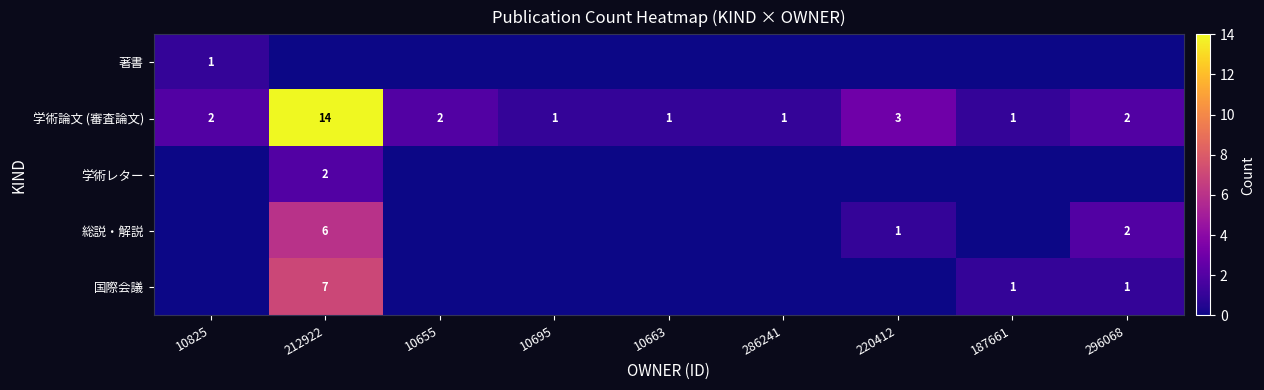

Which label corresponds to the largest value in the chart?

212922